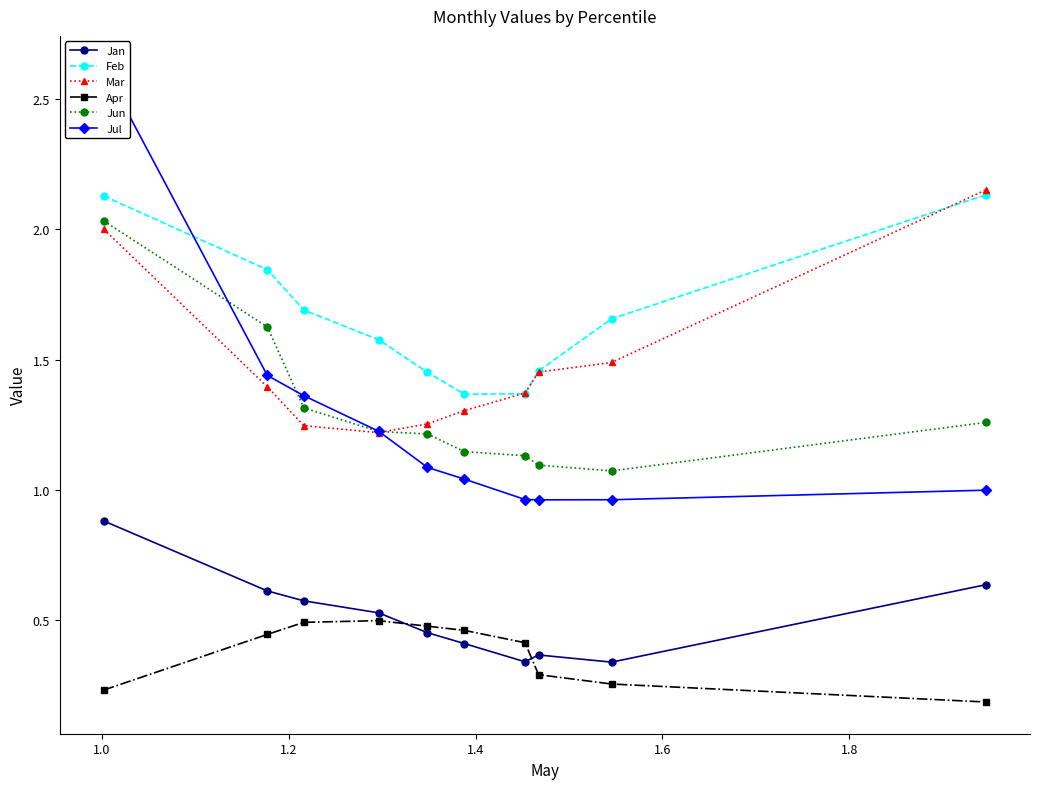

True or false: Apr has more than 0 points higher than both neighbors.

True